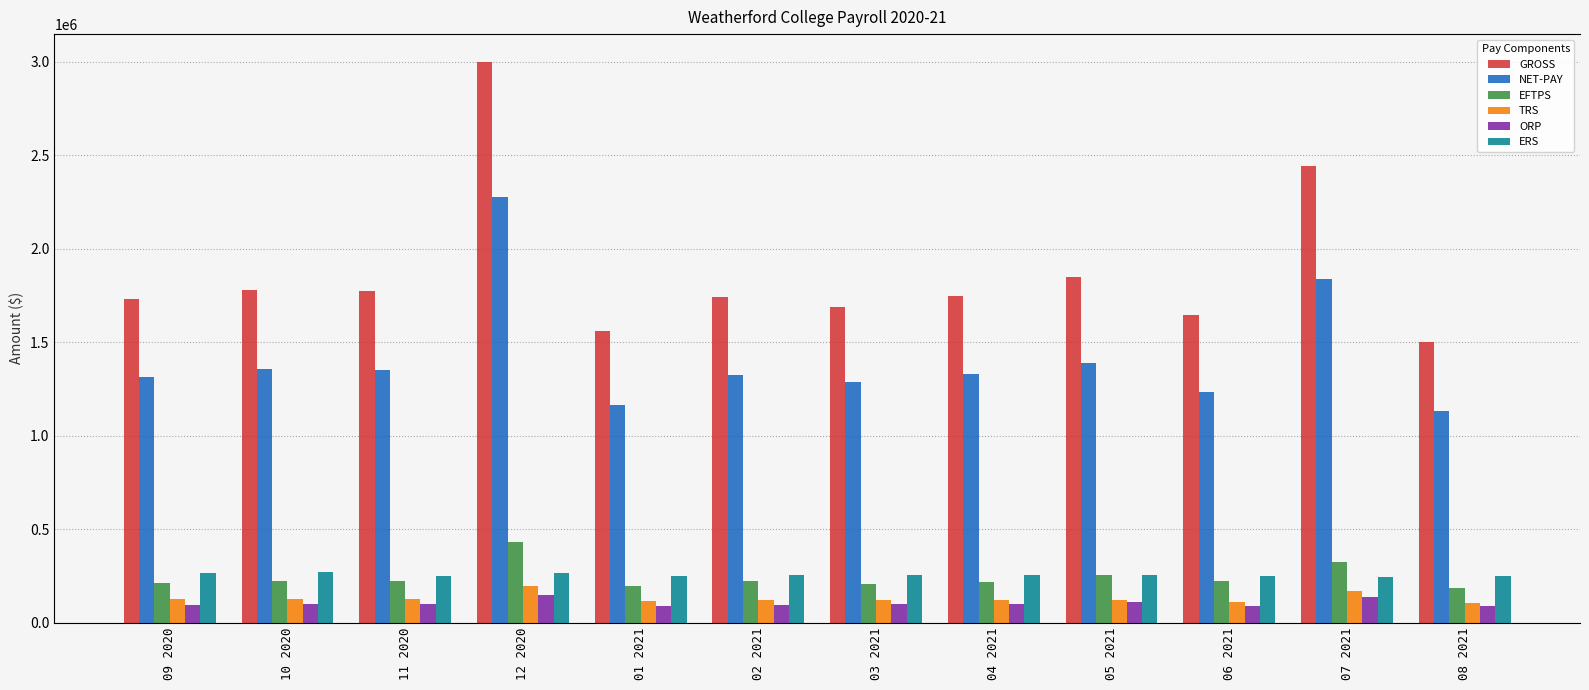

Reading left to right, extract all data points from this chart.

GROSS: 09 2020=1729615.4	10 2020=1781785.4	11 2020=1774121.1	12 2020=2998802.6	01 2021=1561623.6	02 2021=1740489.1	03 2021=1688145.6	04 2021=1750008.0	05 2021=1847728.7	06 2021=1647376.9	07 2021=2443275.3	08 2021=1500028.1
NET-PAY: 09 2020=1316029.0	10 2020=1356474.9	11 2020=1349654.4	12 2020=2277601.5	01 2021=1167032.5	02 2021=1325223.3	03 2021=1286011.5	04 2021=1330367.6	05 2021=1387879.4	06 2021=1233081.2	07 2021=1837502.1	08 2021=1130021.0
EFTPS: 09 2020=213441.0	10 2020=223565.1	11 2020=223291.6	12 2020=431151.0	01 2021=196423.7	02 2021=222639.5	03 2021=209029.8	04 2021=219940.2	05 2021=256990.5	06 2021=223541.0	07 2021=323767.0	08 2021=184168.2
TRS: 09 2020=126261.8	10 2020=127101.9	11 2020=125762.6	12 2020=195200.8	01 2021=117550.3	02 2021=119382.7	03 2021=119313.1	04 2021=121434.2	05 2021=121293.0	06 2021=112366.2	07 2021=167807.8	08 2021=107698.6
ORP: 09 2020=96889.4	10 2020=97285.9	11 2020=97282.8	12 2020=148900.3	01 2021=90507.2	02 2021=94652.3	03 2021=99274.2	04 2021=102376.3	05 2021=112626.4	06 2021=90994.6	07 2021=137801.9	08 2021=90670.2
ERS: 09 2020=263349.4	10 2020=269246.9	11 2020=252202.4	12 2020=266577.5	01 2021=251562.5	02 2021=254990.6	03 2021=252474.3	04 2021=253019.7	05 2021=255027.4	06 2021=251704.0	07 2021=245653.2	08 2021=251216.3